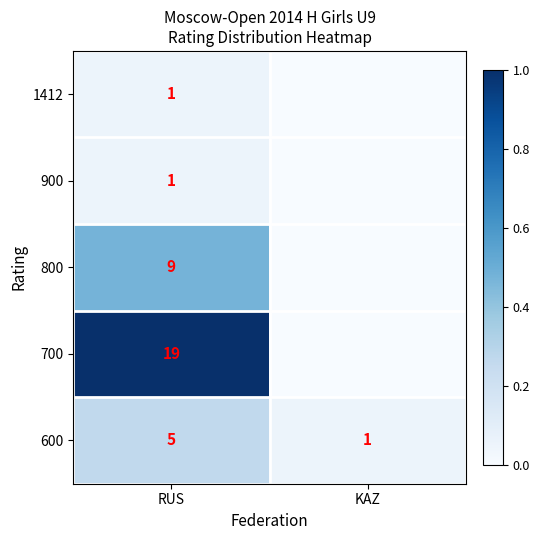

What is the total value across all series at RUS?

35